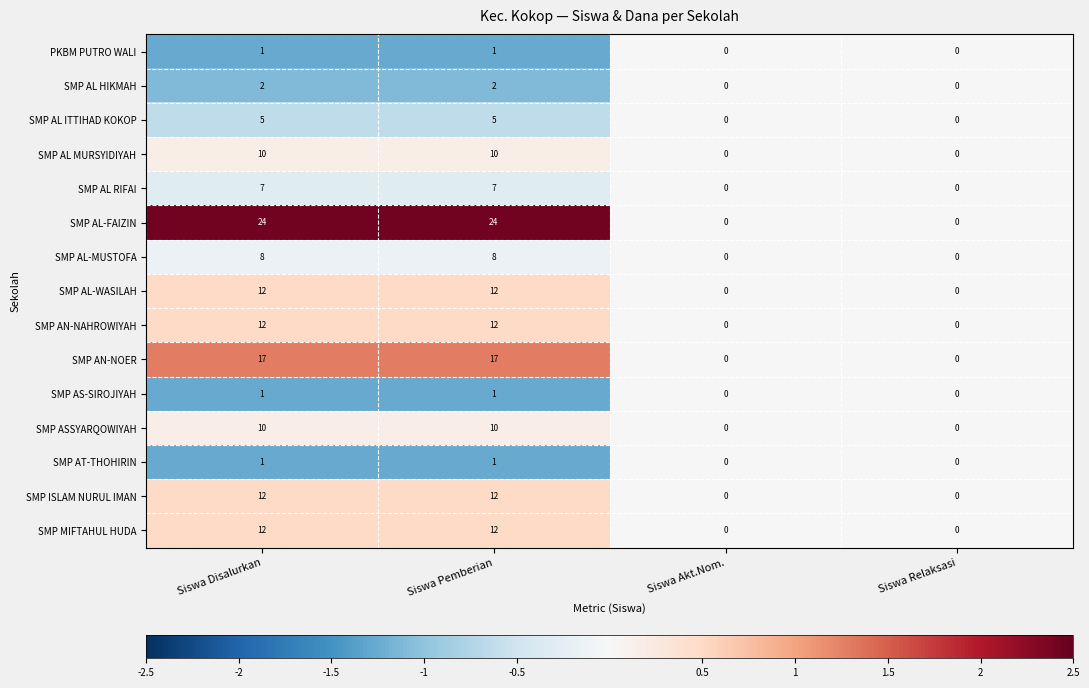

Which series changed the most between Siswa Disalurkan and Siswa Relaksasi?

SMP AL-FAIZIN